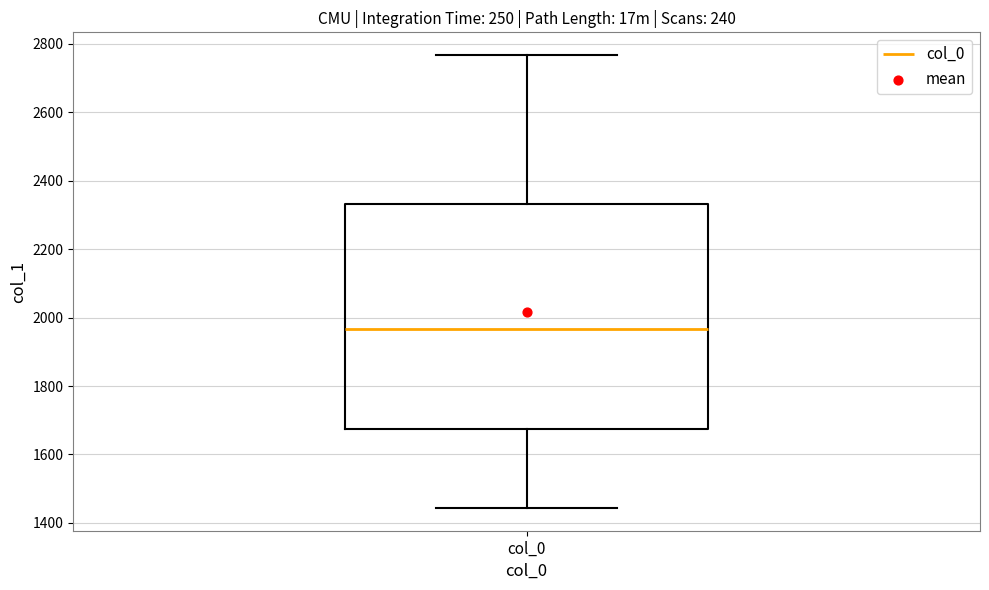

Transcribe this box plot: give where the median line is, the range the box spans, and where the two whiskers end, as read against the y-axis. The values are not printed on the chart, so give them approximately, as read against the axis.

median 1960, box 1680 to 2340, whiskers 1440 to 2760